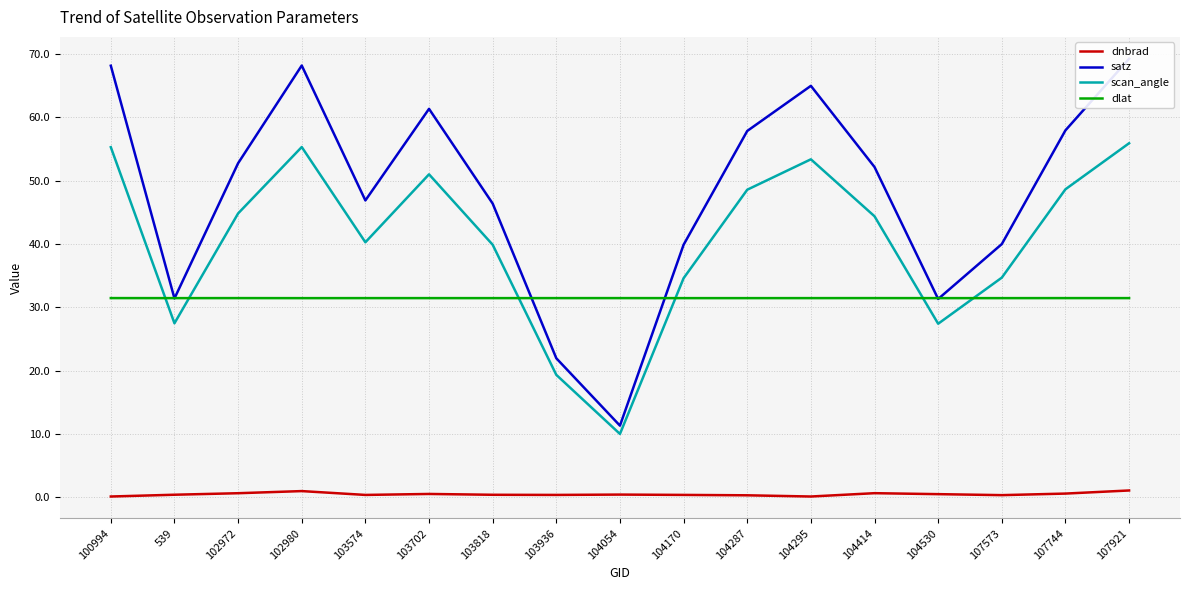

Between 102980 and 107744, which series saw the biggest shift?

satz